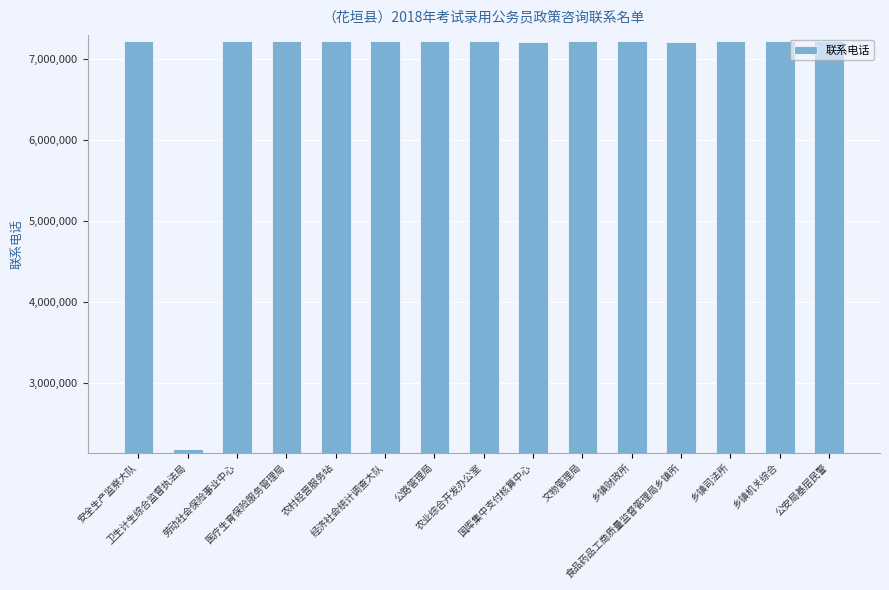

What position from the right is 乡镇司法所?

3